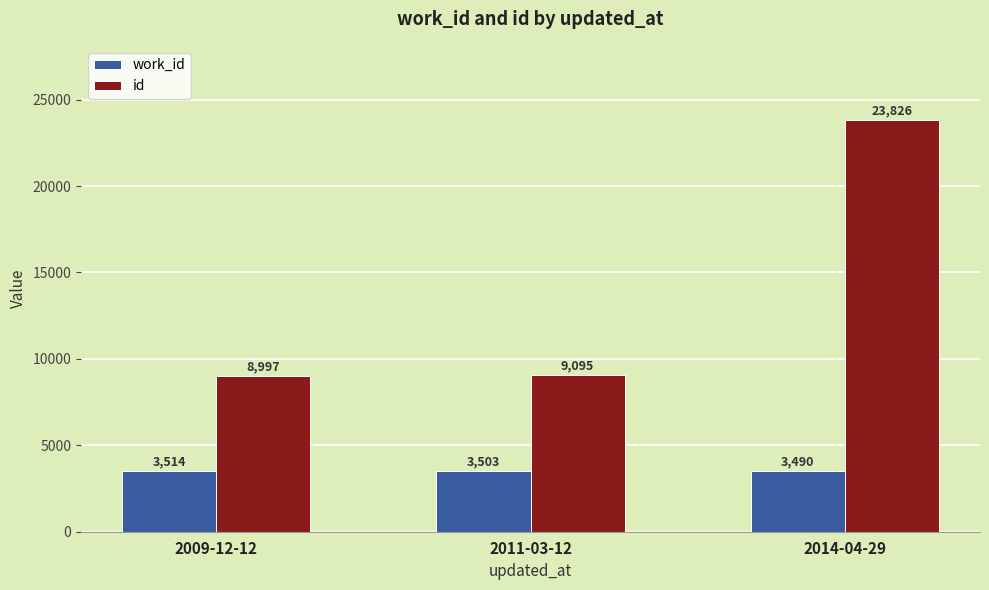

Which series has the widest spread of values?

id